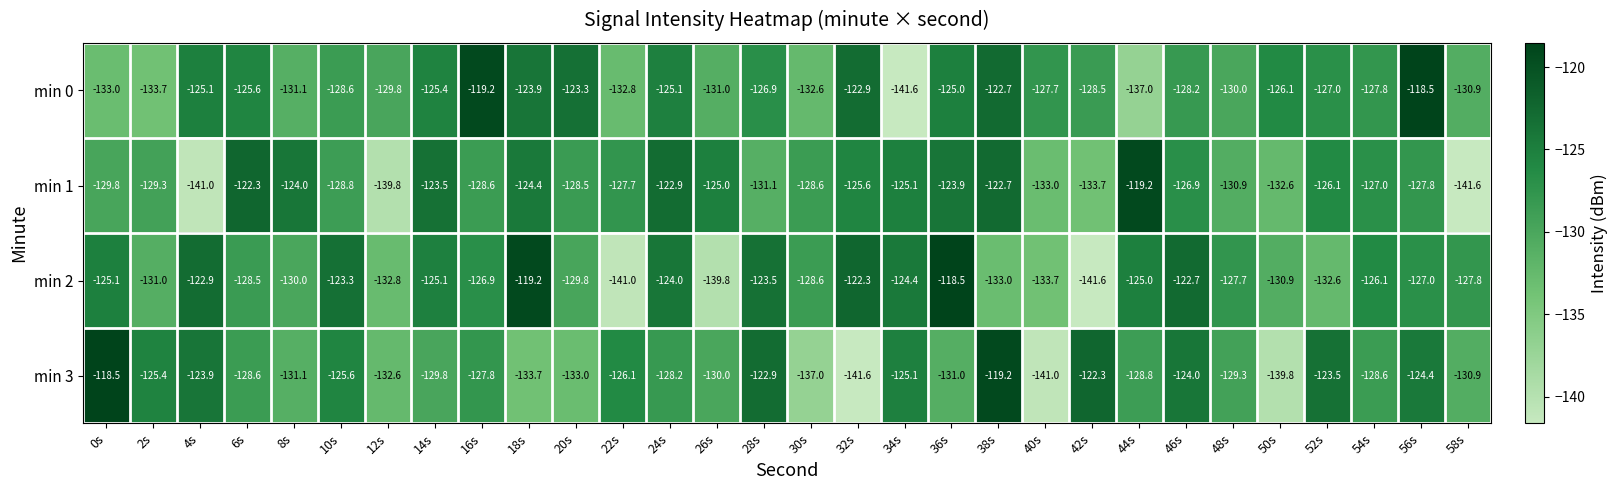

What is the maximum value shown in the chart?

-118.5